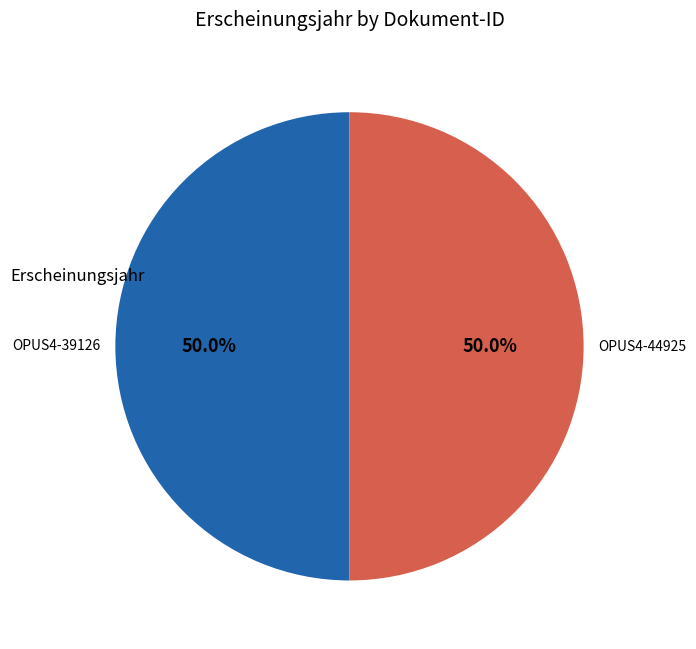

Which category has the biggest portion of the pie?

OPUS4-44925